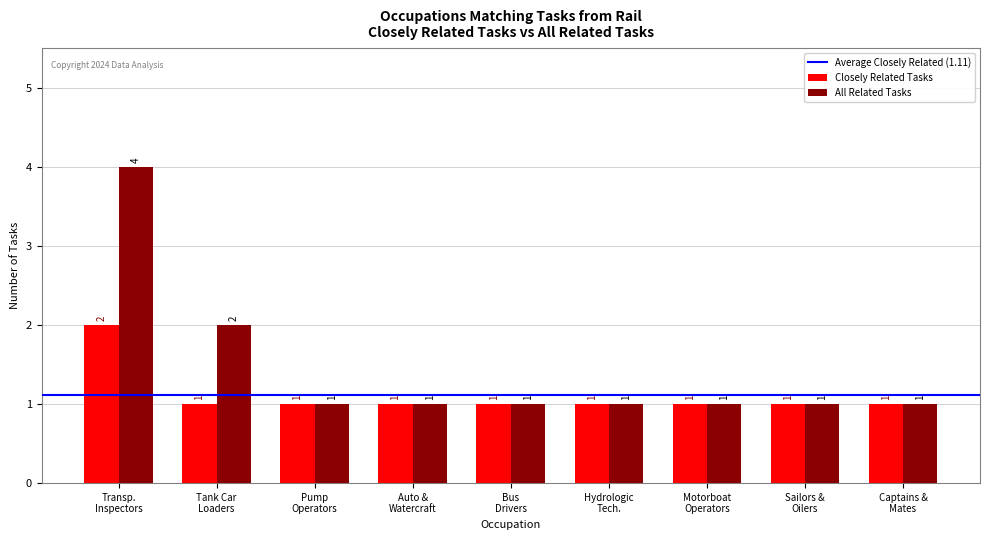

Reading right to left, list all the values displayed in this chart.

Closely Related Tasks: 1	1	1	1	1	1	1	1	2
All Related Tasks: 1	1	1	1	1	1	1	2	4